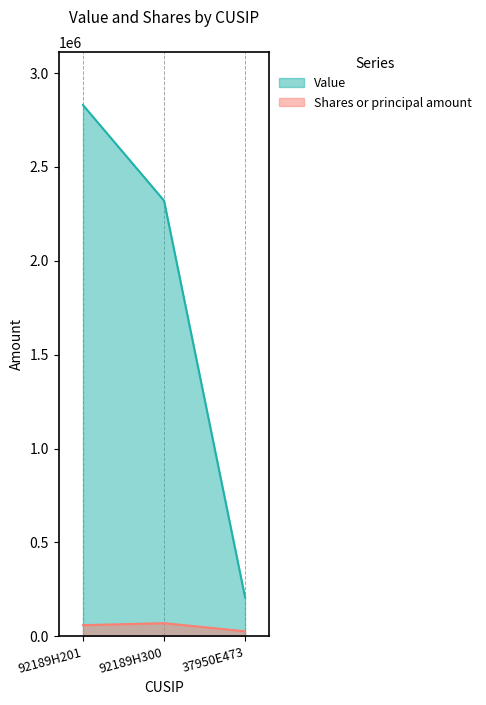

At which label does Shares or principal amount first exceed 59604?

92189H300